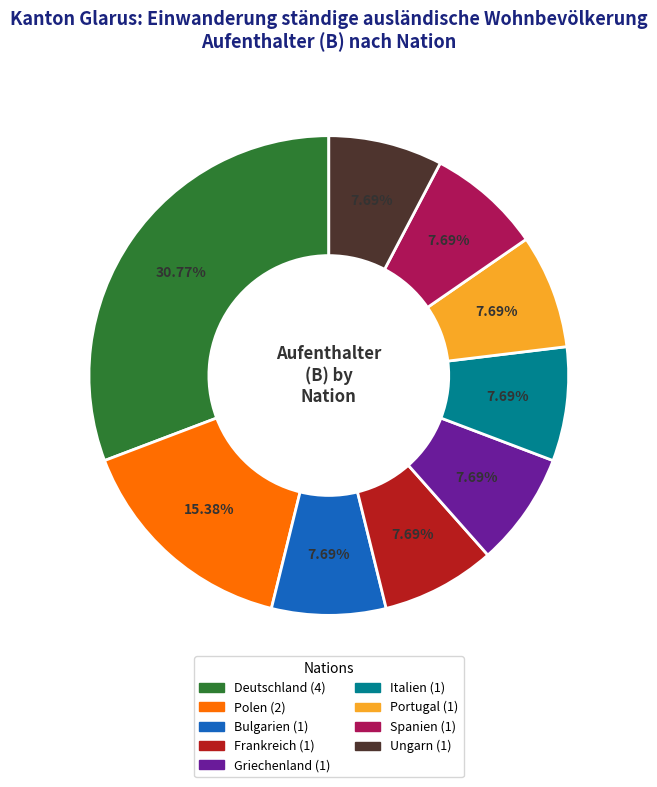

Is it true that Ungarn is 19% of the pie?

False